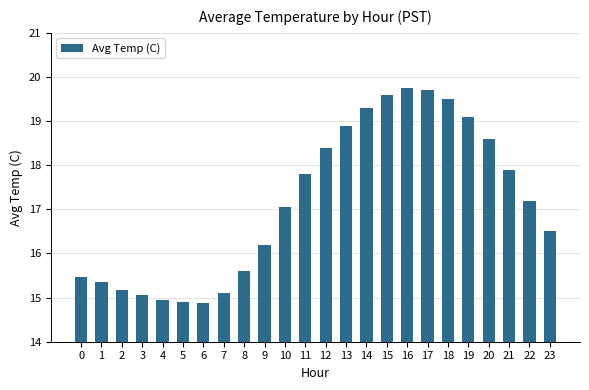

Between 20 and 13, which is larger?

13